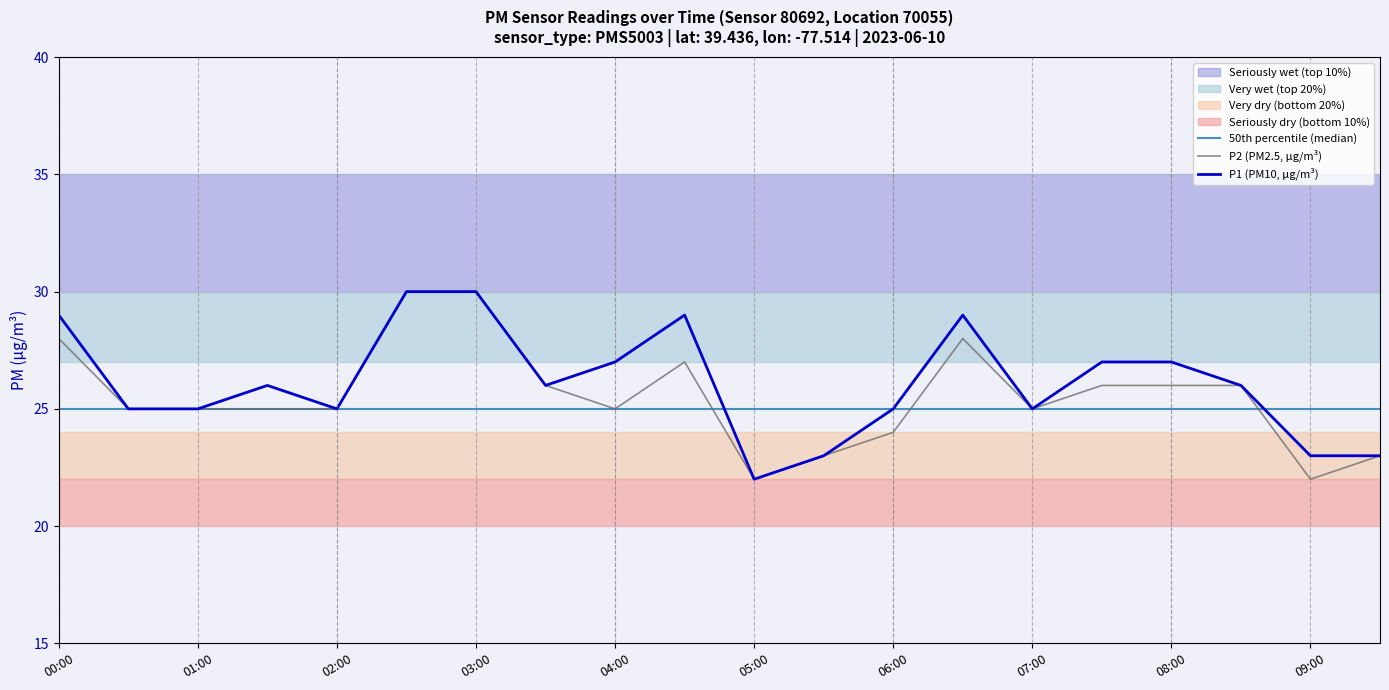

The P1 (PM10, μg/m³) series shows 22 at 05:00. True or false?

True